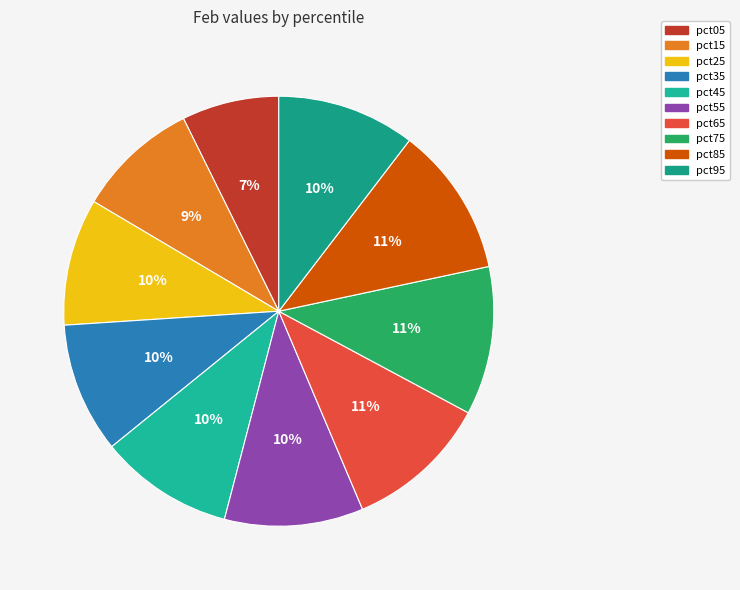

Which category has the smallest portion of the pie?

pct05